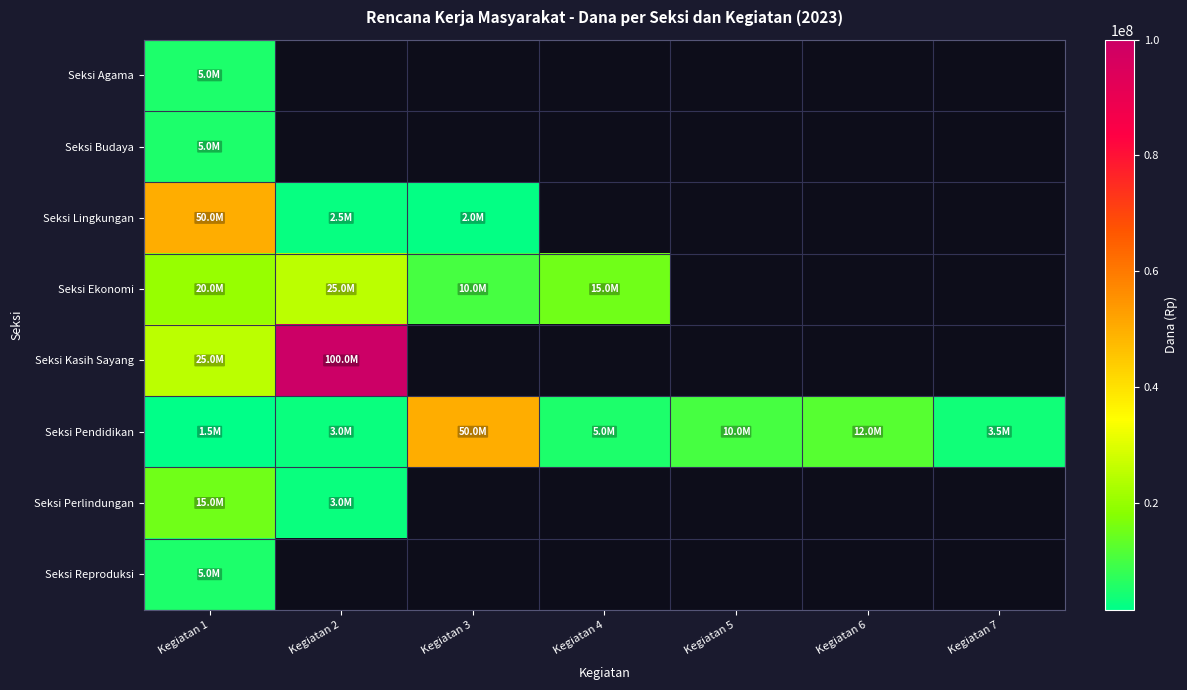

Reading right to left, what are all the values shown in this chart?

Seksi Agama: Kegiatan 7=0	Kegiatan 6=0	Kegiatan 5=0	Kegiatan 4=0	Kegiatan 3=0	Kegiatan 2=0	Kegiatan 1=5000000
Seksi Budaya: Kegiatan 7=0	Kegiatan 6=0	Kegiatan 5=0	Kegiatan 4=0	Kegiatan 3=0	Kegiatan 2=0	Kegiatan 1=5000000
Seksi Lingkungan: Kegiatan 7=0	Kegiatan 6=0	Kegiatan 5=0	Kegiatan 4=0	Kegiatan 3=2000000	Kegiatan 2=2500000	Kegiatan 1=50000000
Seksi Ekonomi: Kegiatan 7=0	Kegiatan 6=0	Kegiatan 5=0	Kegiatan 4=15000000	Kegiatan 3=10000000	Kegiatan 2=25000000	Kegiatan 1=20000000
Seksi Kasih Sayang: Kegiatan 7=0	Kegiatan 6=0	Kegiatan 5=0	Kegiatan 4=0	Kegiatan 3=0	Kegiatan 2=100000000	Kegiatan 1=25000000
Seksi Pendidikan: Kegiatan 7=3500000	Kegiatan 6=12000000	Kegiatan 5=10000000	Kegiatan 4=5000000	Kegiatan 3=50000000	Kegiatan 2=3000000	Kegiatan 1=1500000
Seksi Perlindungan: Kegiatan 7=0	Kegiatan 6=0	Kegiatan 5=0	Kegiatan 4=0	Kegiatan 3=0	Kegiatan 2=3000000	Kegiatan 1=15000000
Seksi Reproduksi: Kegiatan 7=0	Kegiatan 6=0	Kegiatan 5=0	Kegiatan 4=0	Kegiatan 3=0	Kegiatan 2=0	Kegiatan 1=5000000